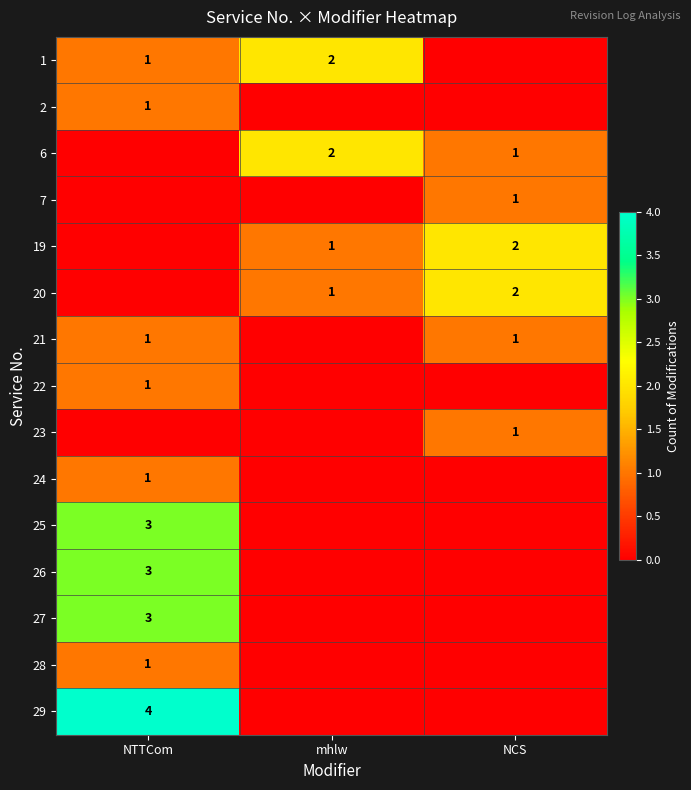

What is the difference between the maximum and minimum values in the 6 series?

2